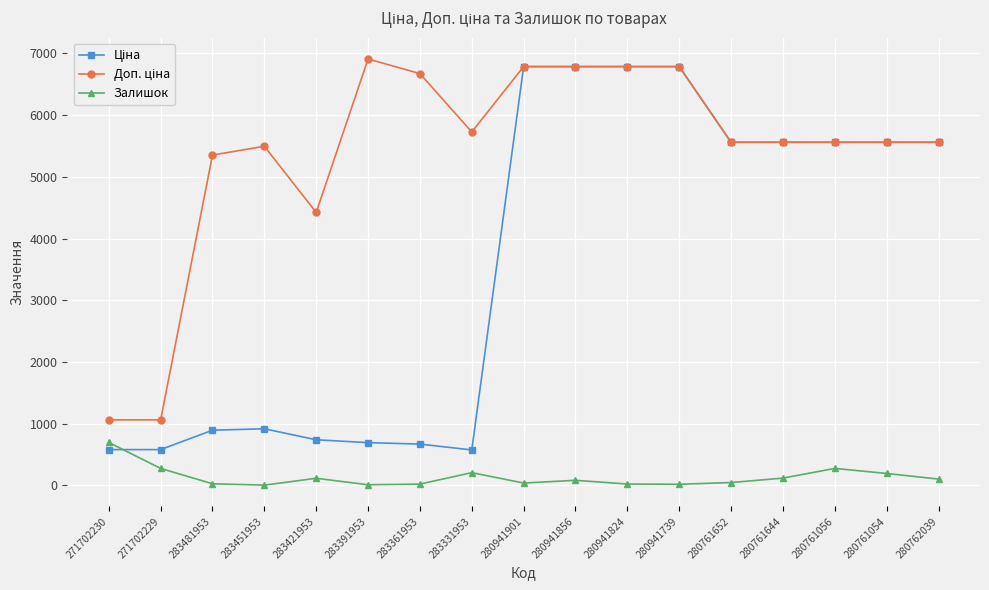

What is the total value across all series at 283421953?

5273.2